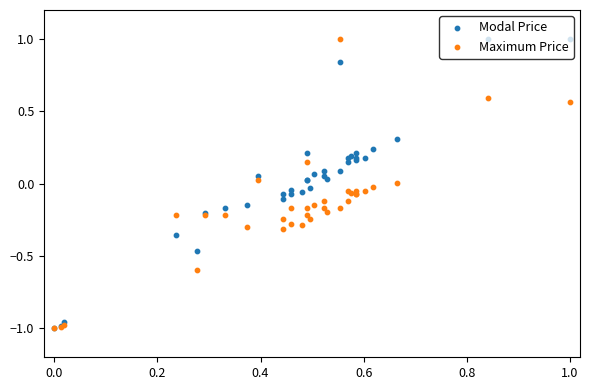

Is the value of Maximum Price at 0.8 greater than the value of Modal Price at 25?

No